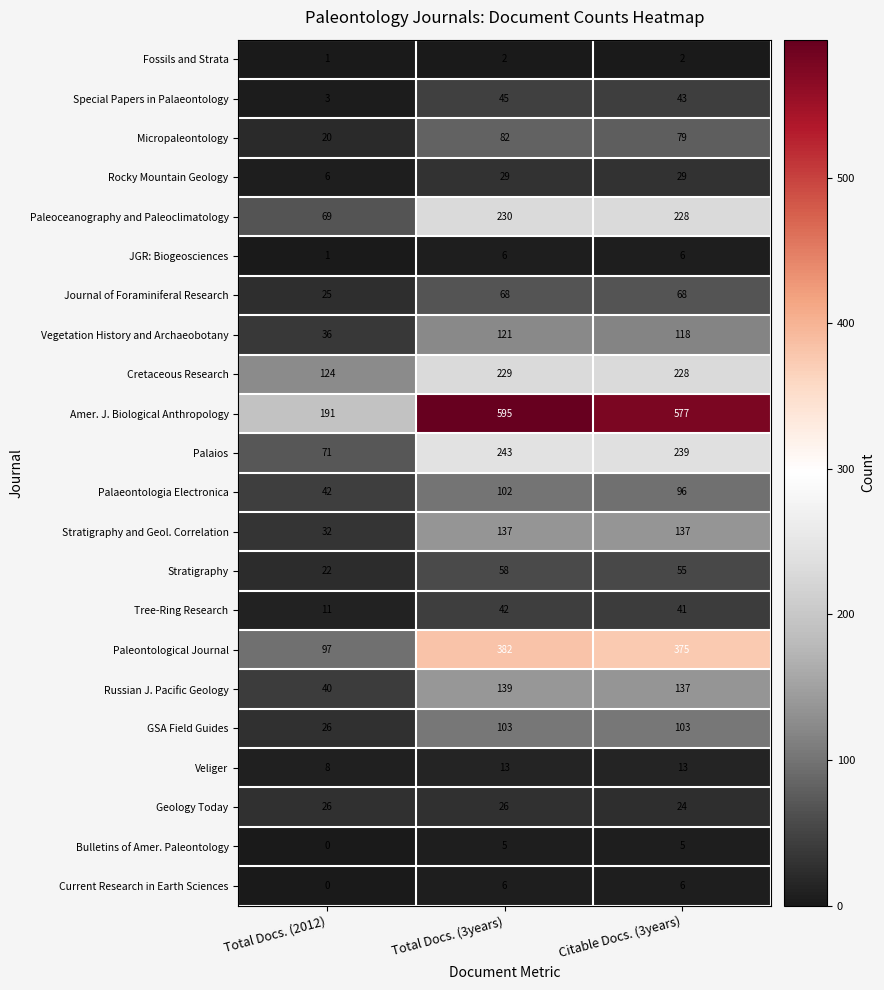

At which category is the sum across all series the highest?

Total Docs. (3years)